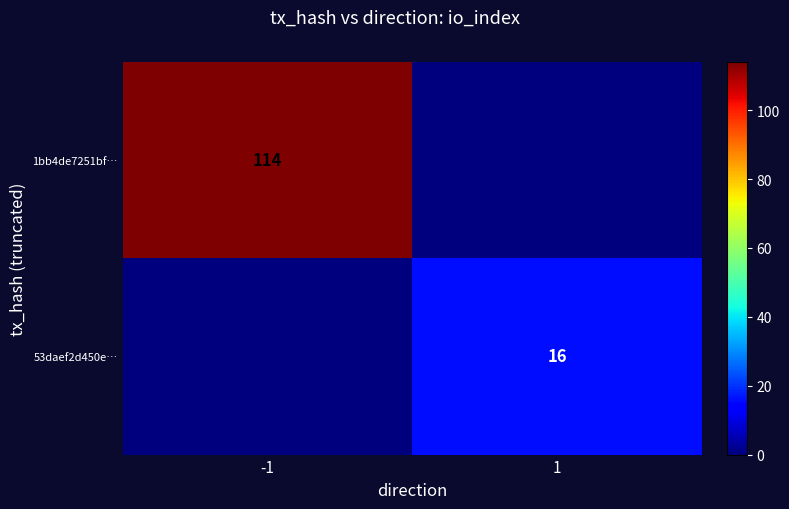

True or false: 1bb4de7251bf… has a value of 114 at -1.

True